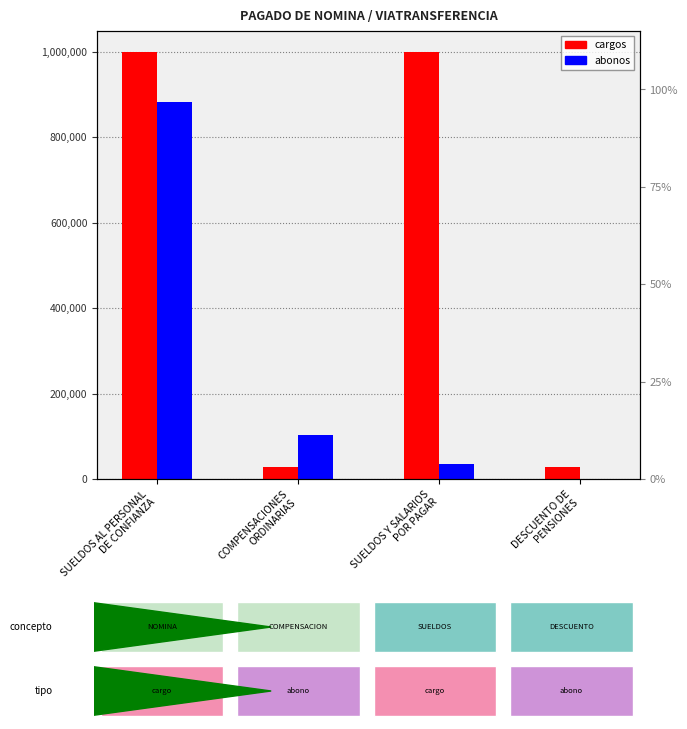

What is the value of the cargos bar at the 4th from the left?

27534.6